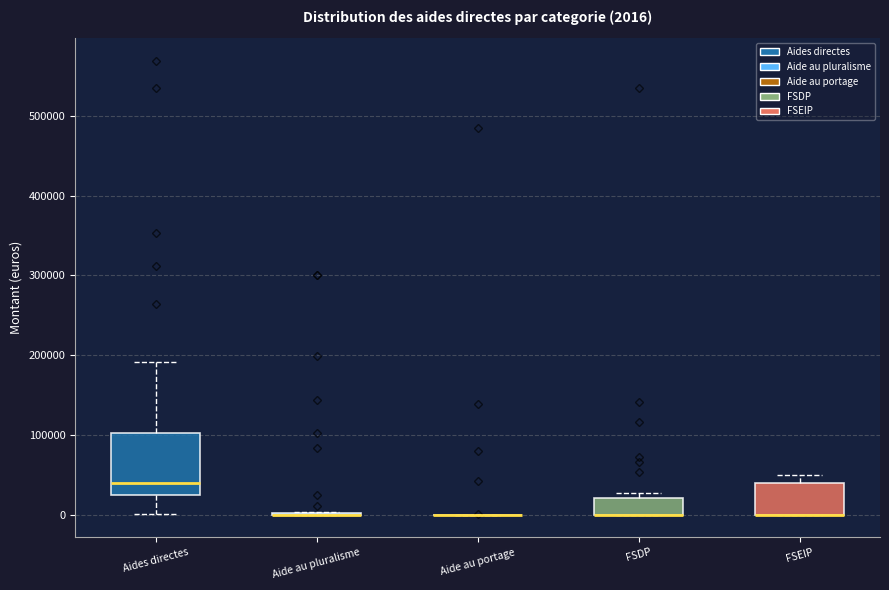

Comparing the boxes themselves (not the whiskers), which one is the tallest?

Aides directes